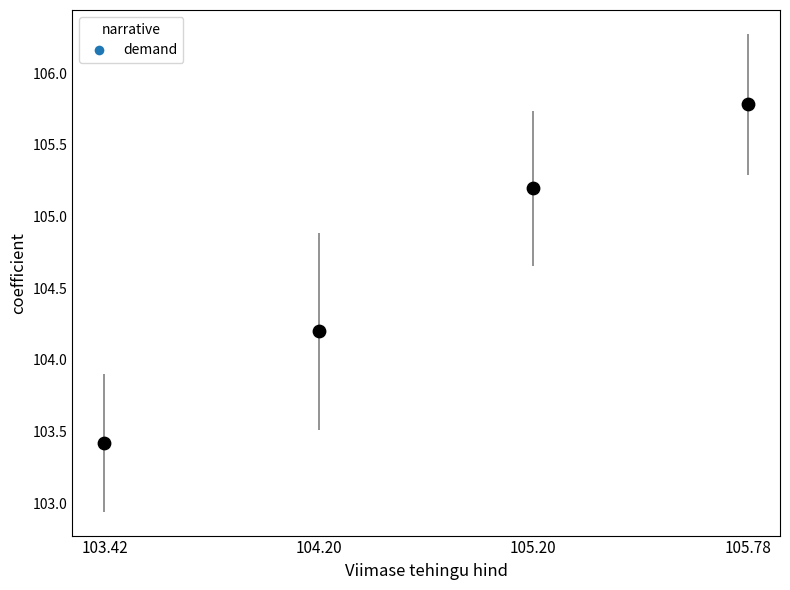

What Y value in the scatter plot is closest to 104?

104.2